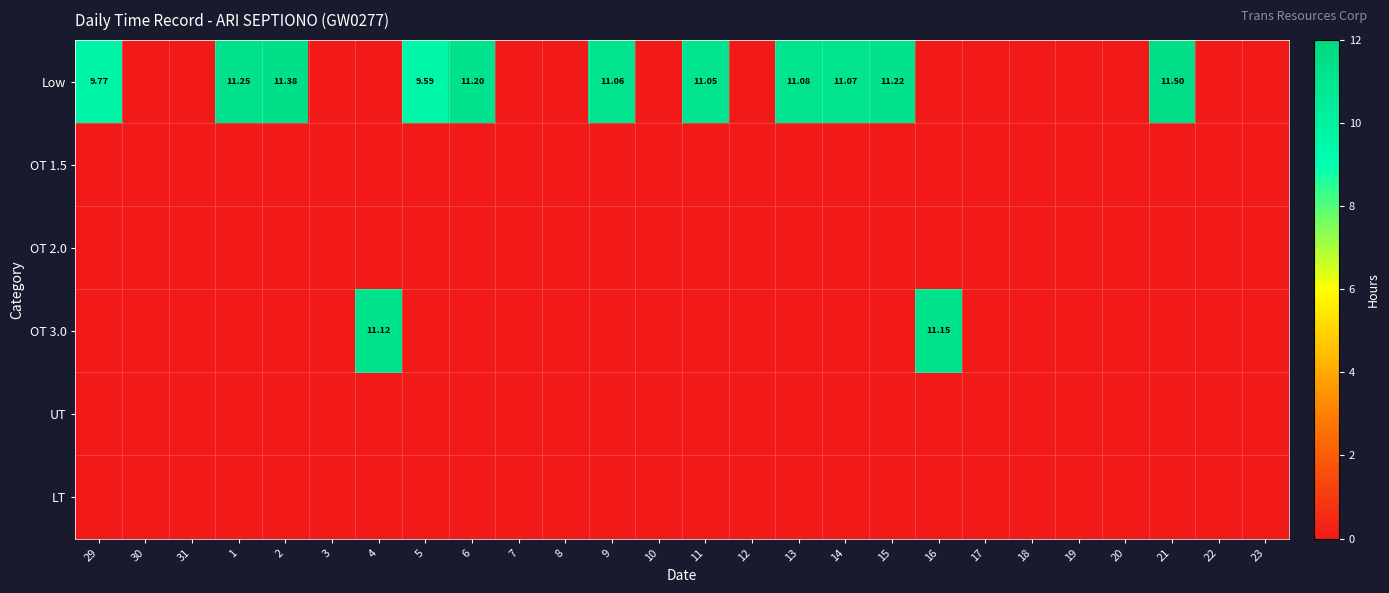

Is the value of UT at 8 greater than the value of OT 2.0 at 12?

No